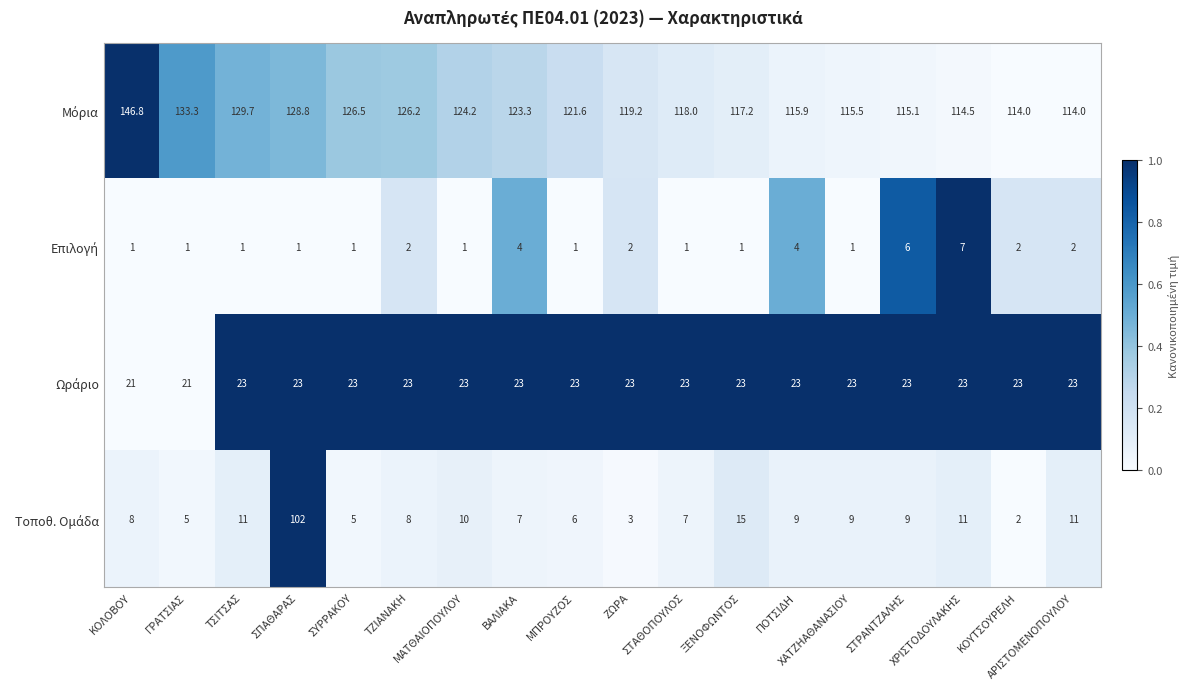

What is the minimum value shown in the chart?

1.0